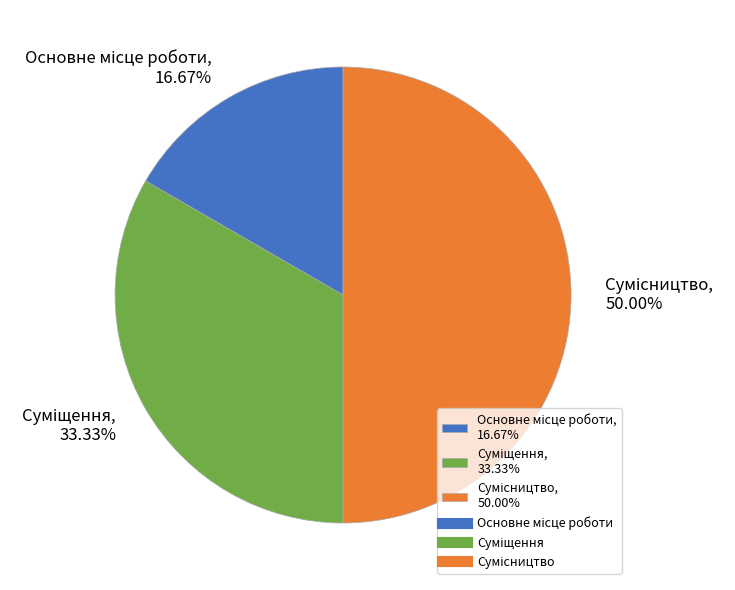

Count the number of slices in the pie.

3